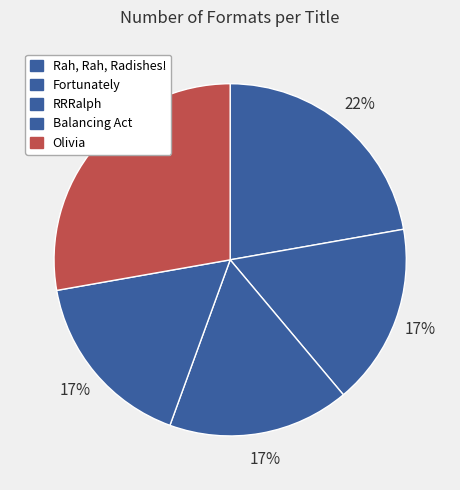

How many slices are in this pie chart?

5